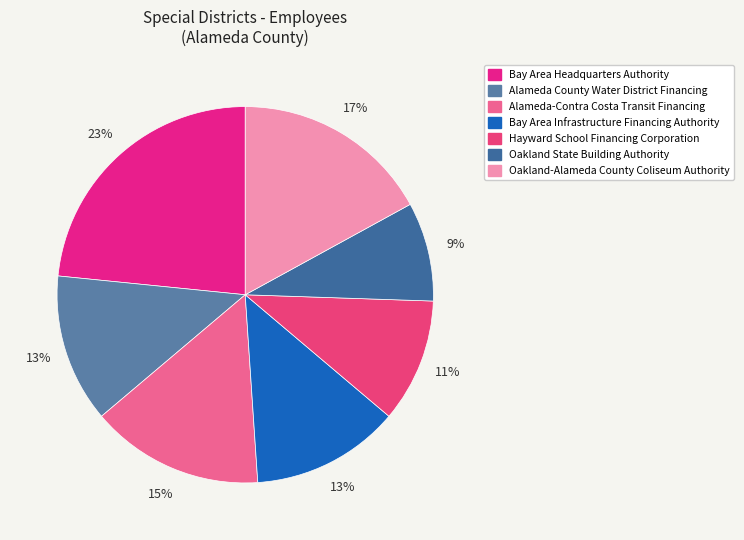

To the nearest percent, what is the average slice percentage?

14%